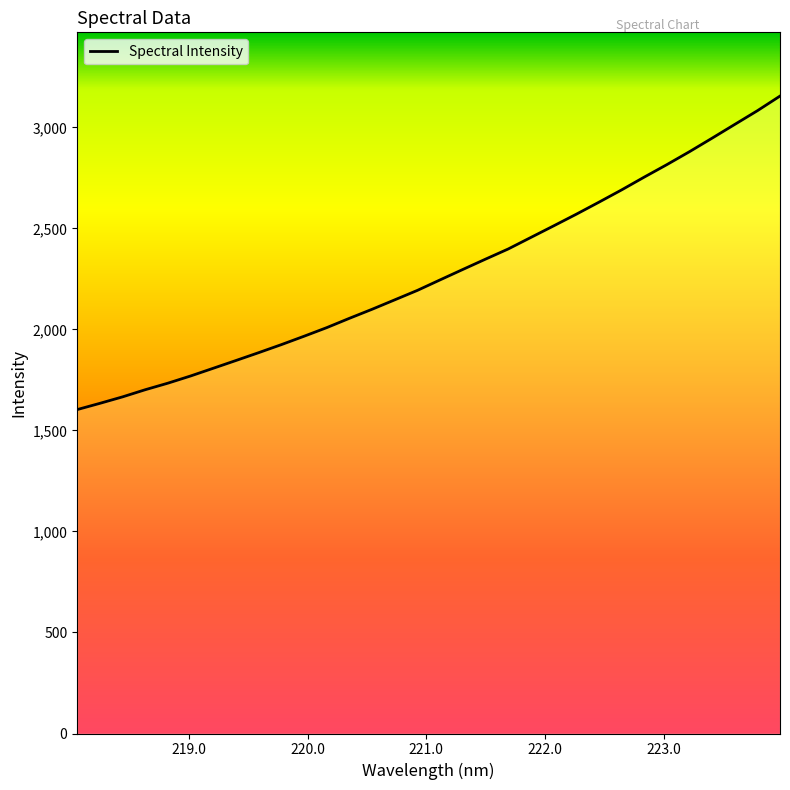

What is the smallest value displayed?

1603.2